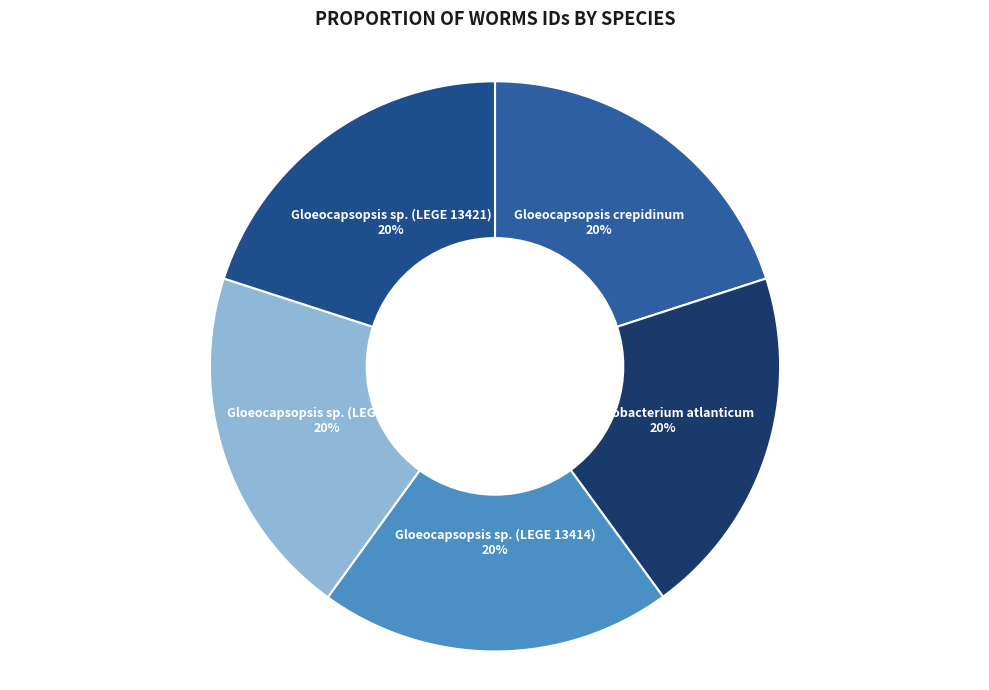

To the nearest percent, what portion does Gloeocapsopsis crepidinum represent?

20%